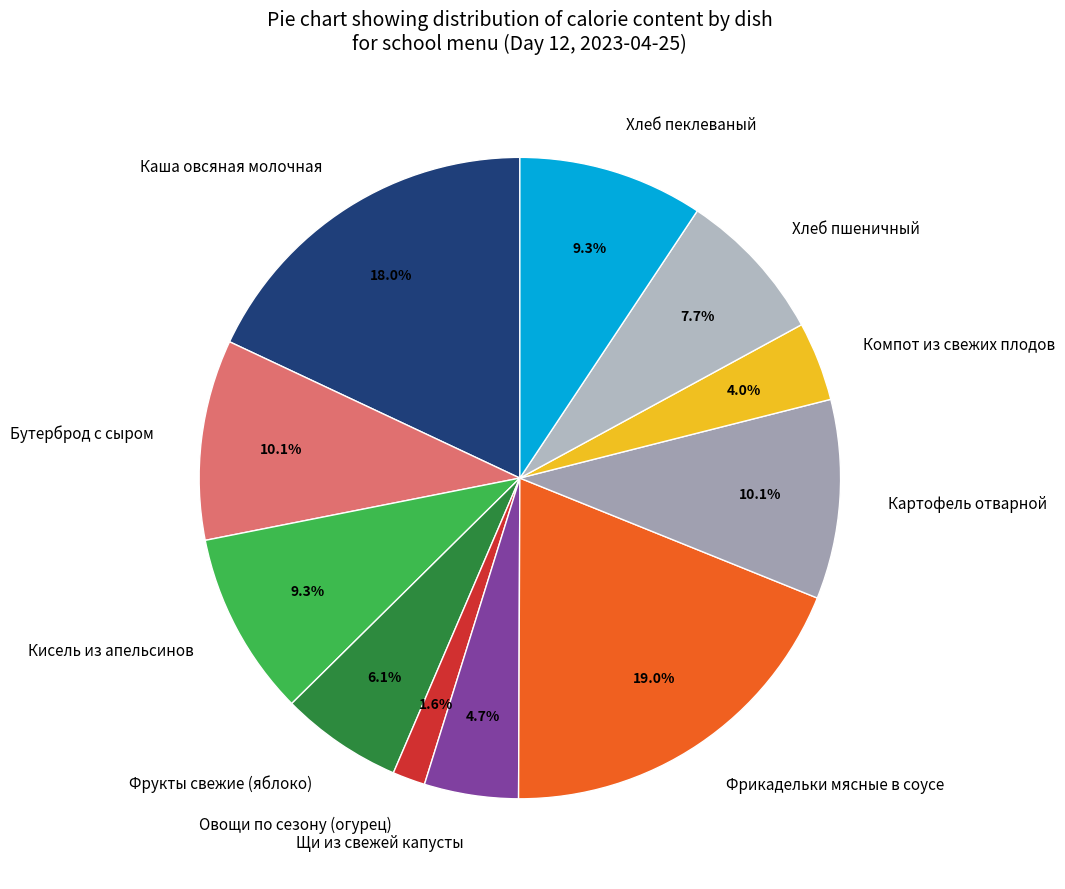

To the nearest percent, what is the difference between the Картофель отварной and Хлеб пшеничный slice percentages?

2%